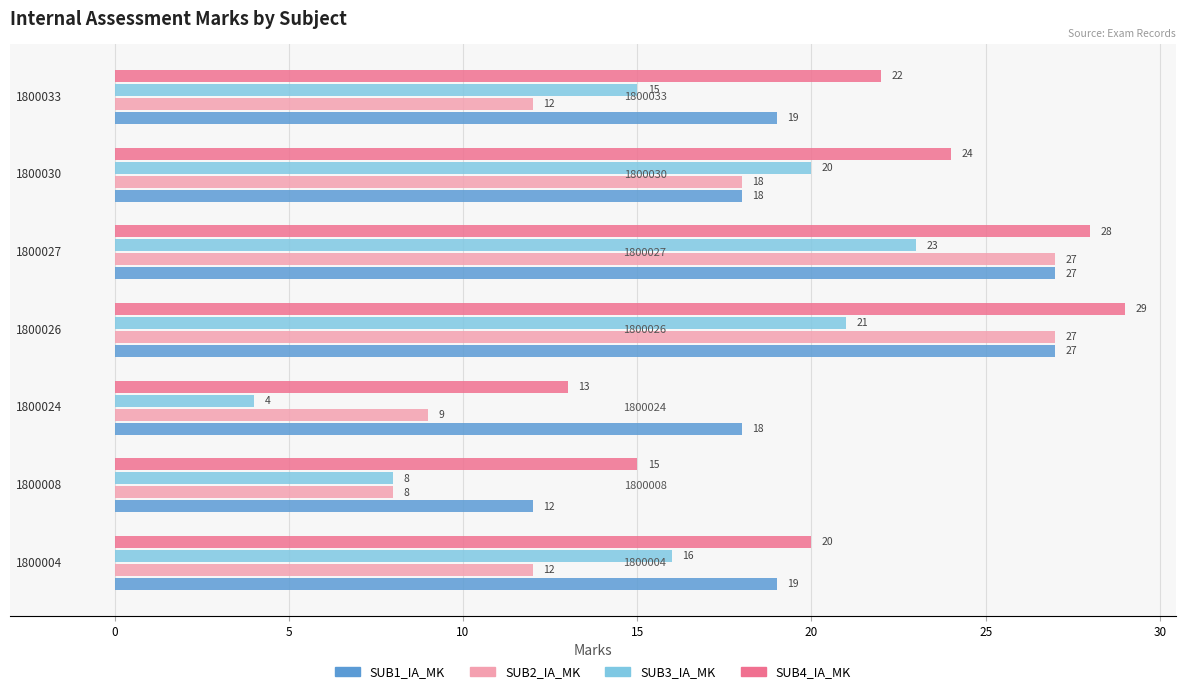

What is the minimum value shown in the chart?

4